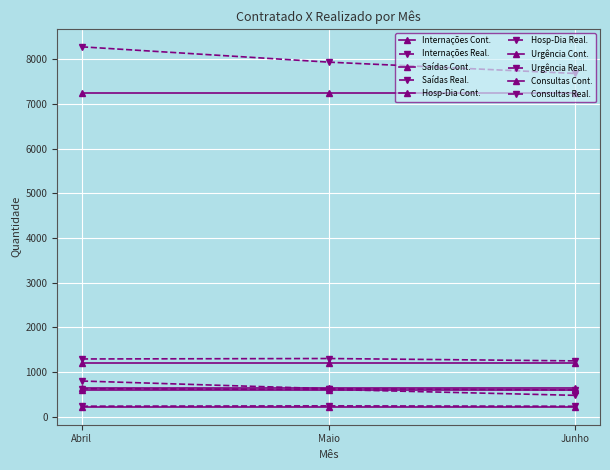

How many lines are shown in the chart?

10